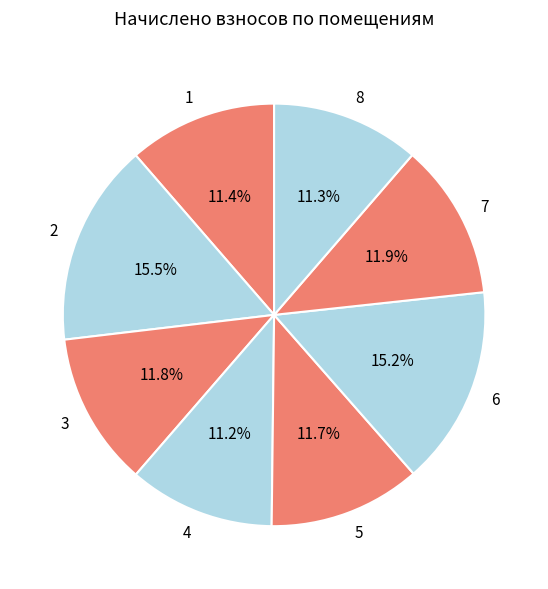

Is 3 the majority of the pie?

No